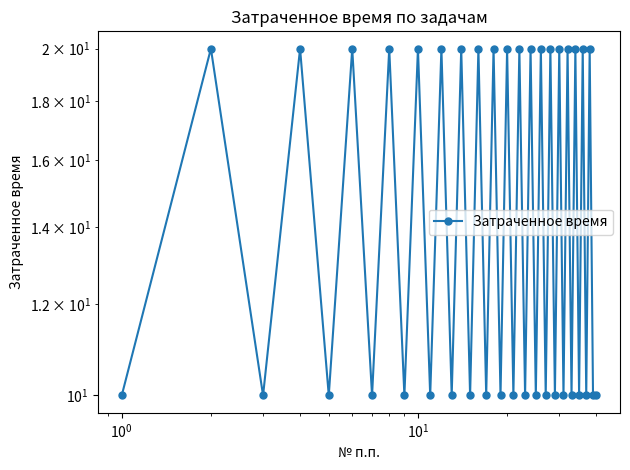

What position from the right is 9?

31